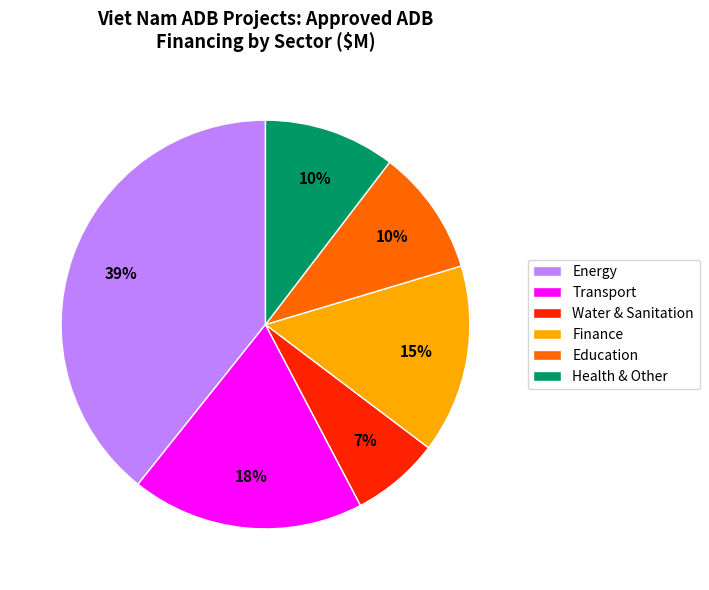

To the nearest percent, what is the difference between the largest and smallest slice percentages?

32%